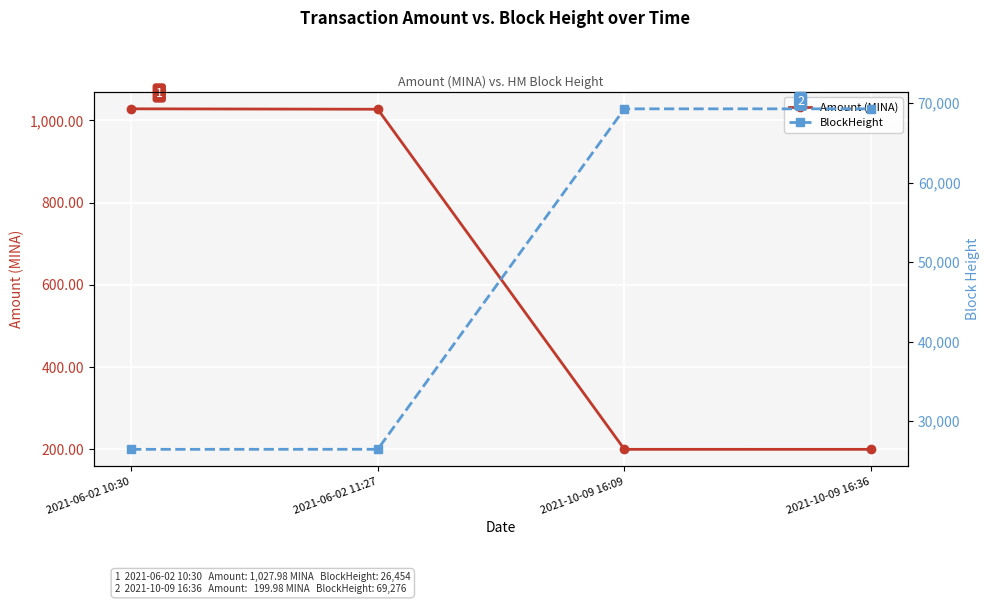

What is the approximate value of Amount (MINA) at 2021-10-09 16:36?

200.0